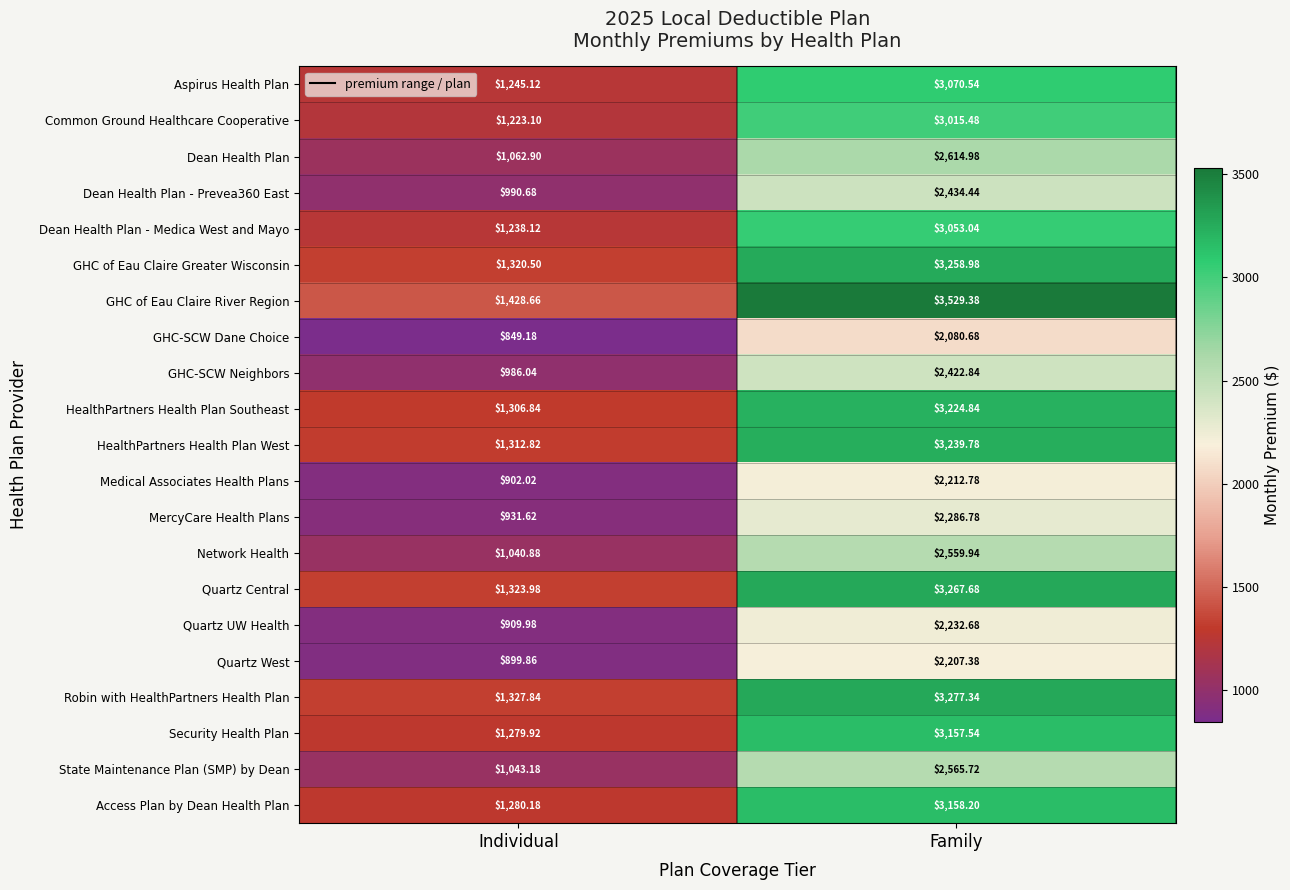

Where is GHC of Eau Claire Greater Wisconsin nearest to the value 2289?

Individual